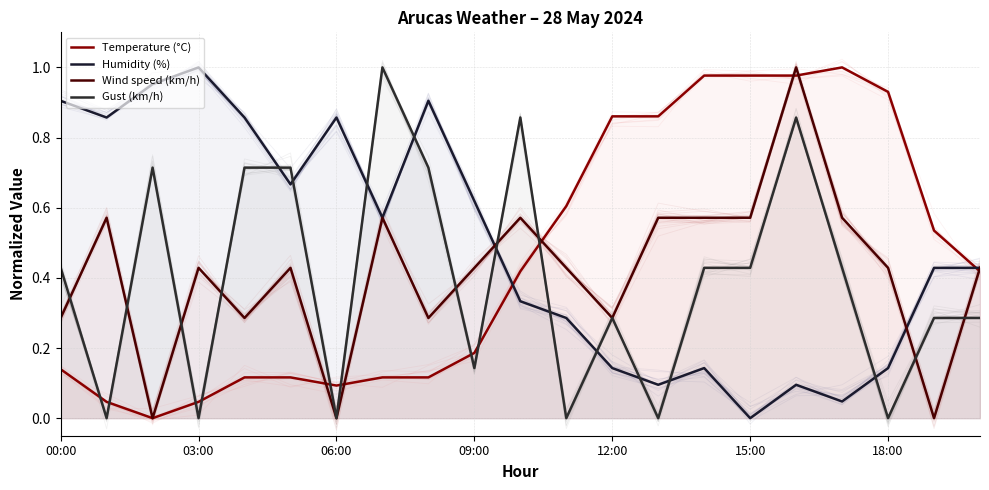

In Temperature (°C), how many points are higher than both neighbors (excluding endpoints)?

1